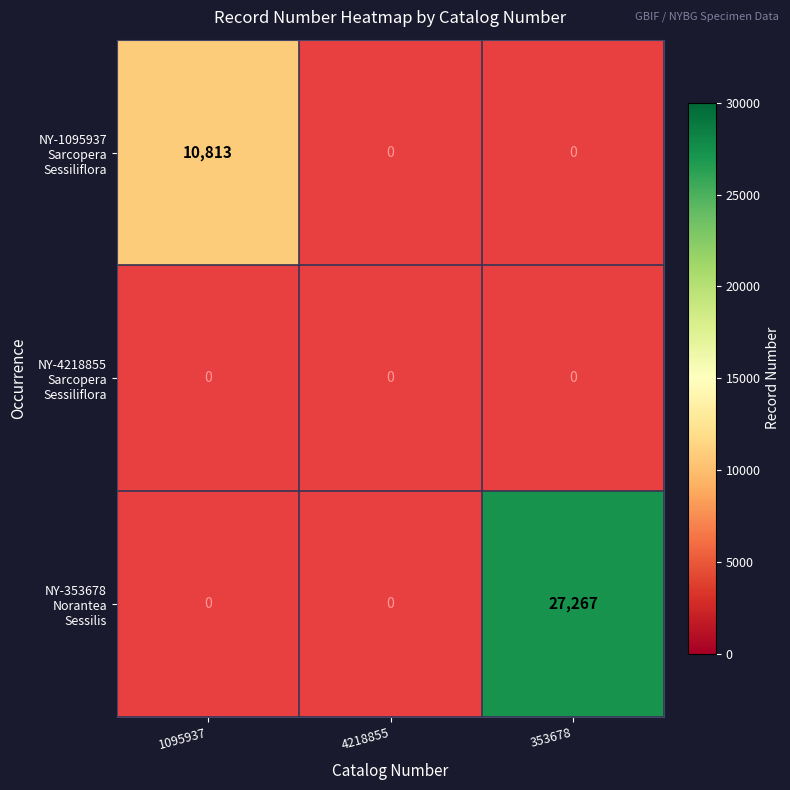

Is the value of NY-4218855 Sarcopera Sessiliflora at 4218855 greater than the value of NY-1095937 Sarcopera Sessiliflora at 353678?

No